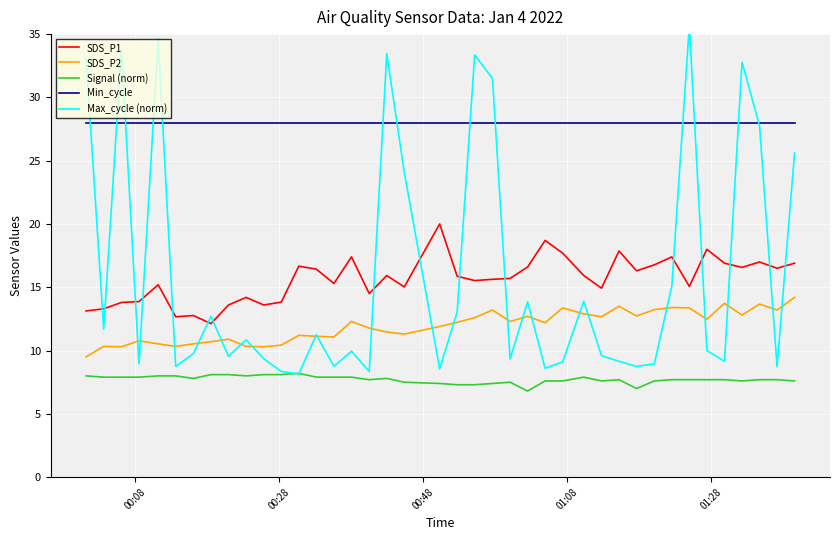

True or false: Min_cycle and Signal (norm) cross at least once.

False